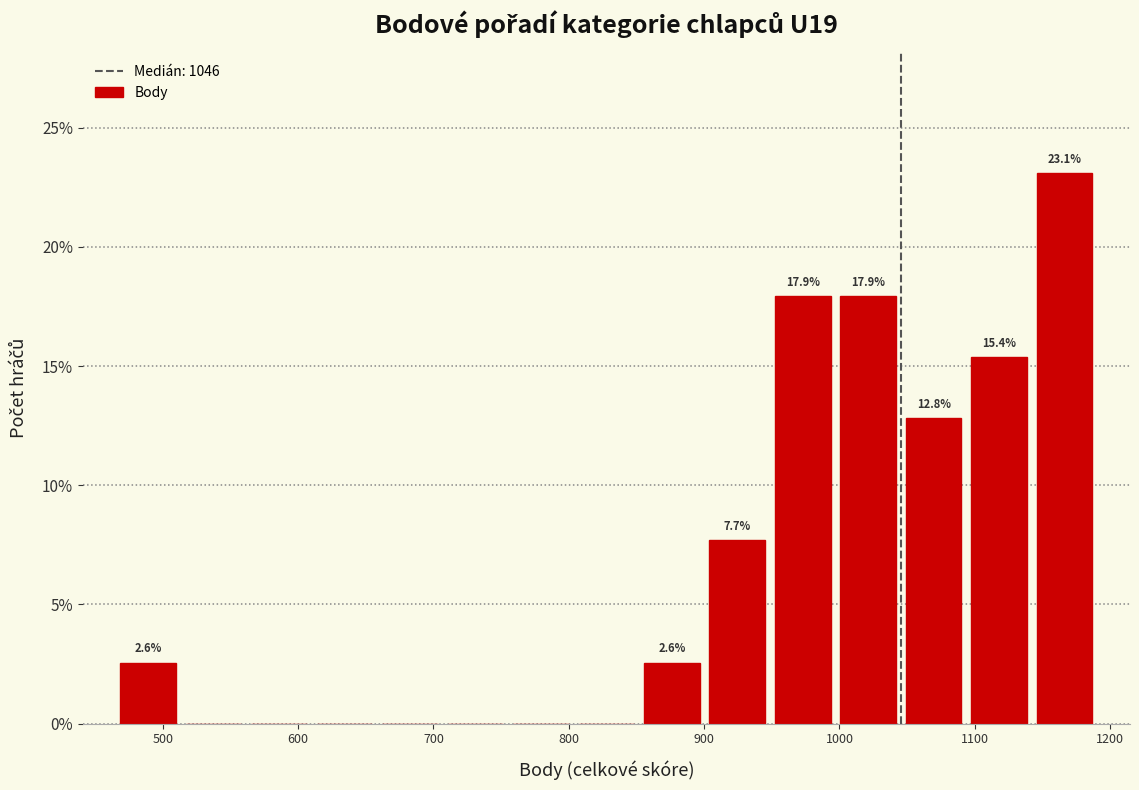

Which range on the x-axis has the tallest bar?

1140 to 1190